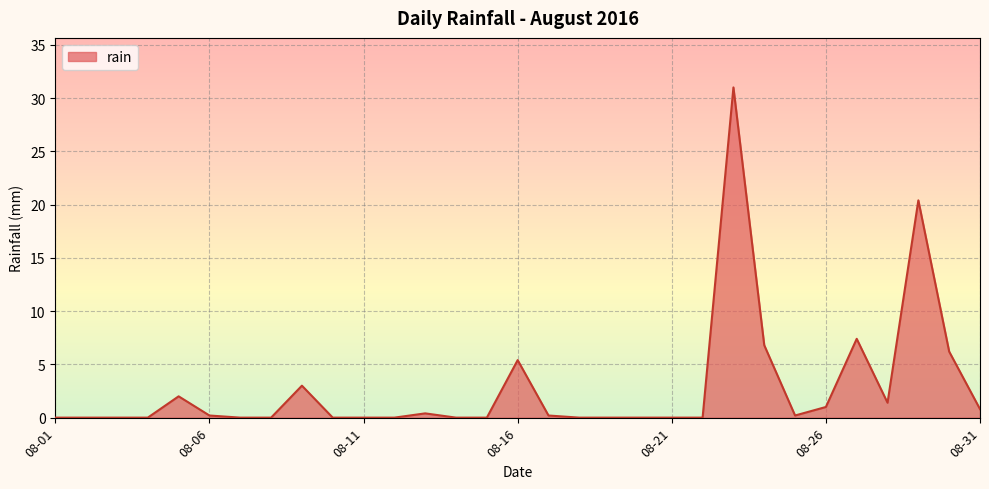

What is the greatest value displayed?

31.0